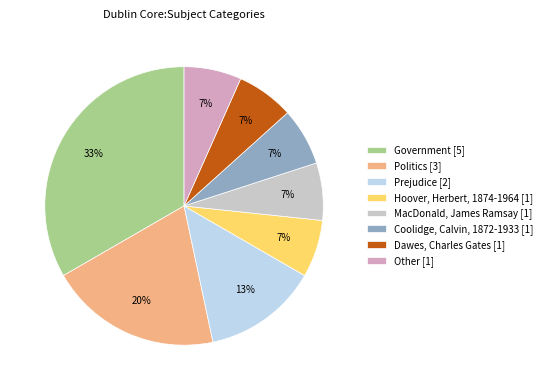

To the nearest percent, what percentage of the pie is Coolidge, Calvin, 1872-1933?

7%